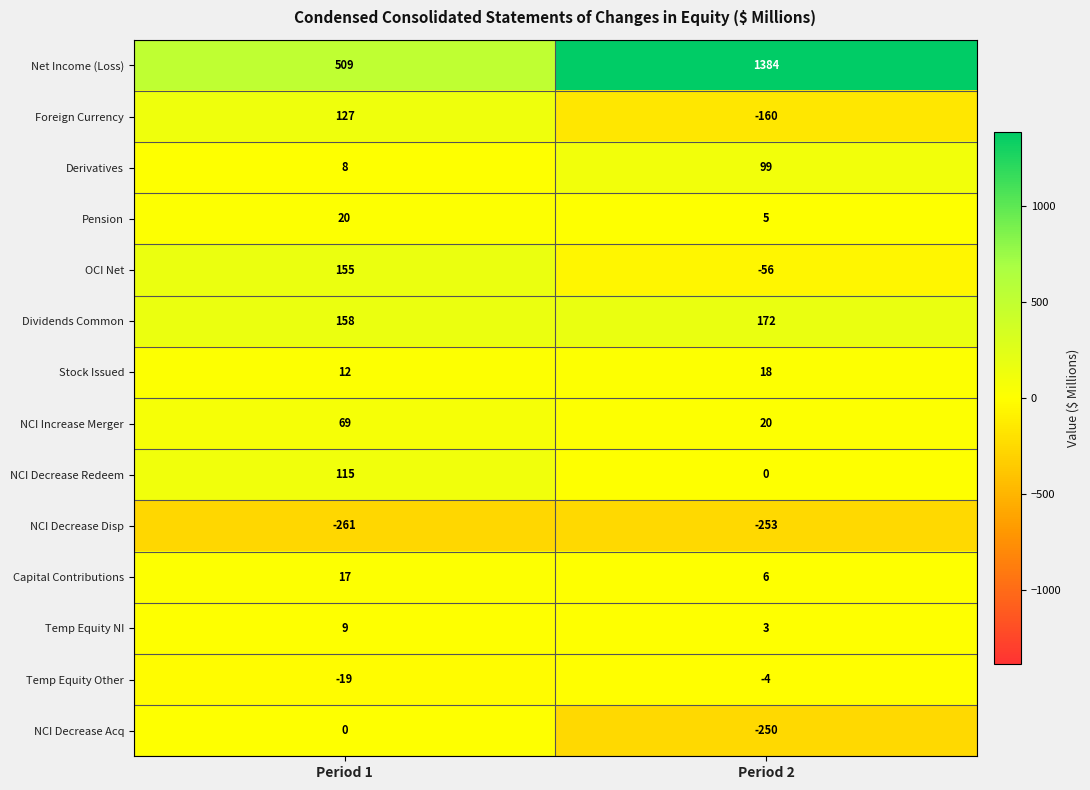

What is the difference between the maximum and minimum values in the Dividends Common series?

14